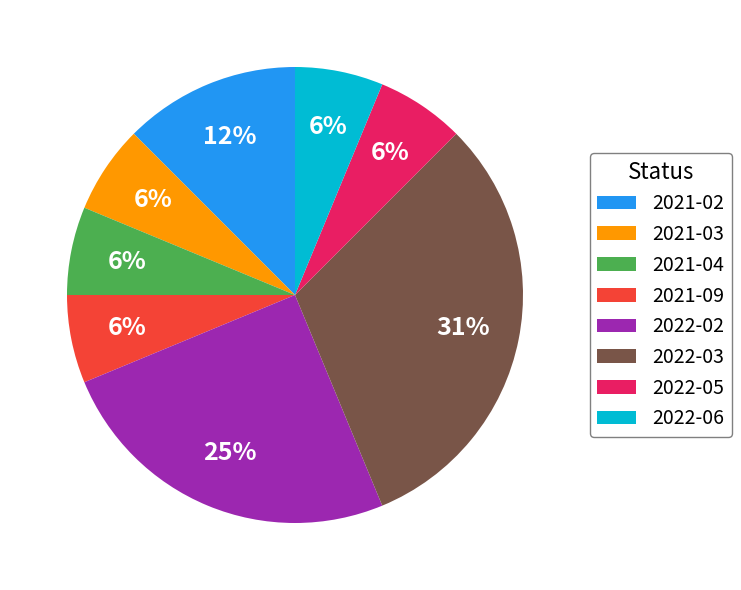

Does 2021-09 represent more than half of the total?

No